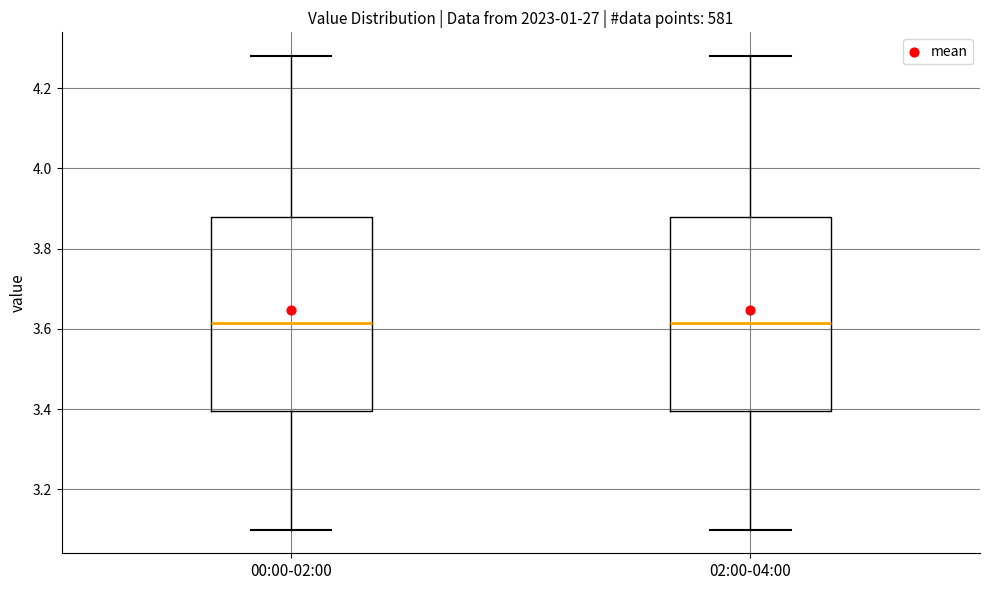

Where is the upper edge of the box for 02:00-04:00 on the y-axis? The values are not printed on the chart, so give them approximately, as read against the axis.

3.88